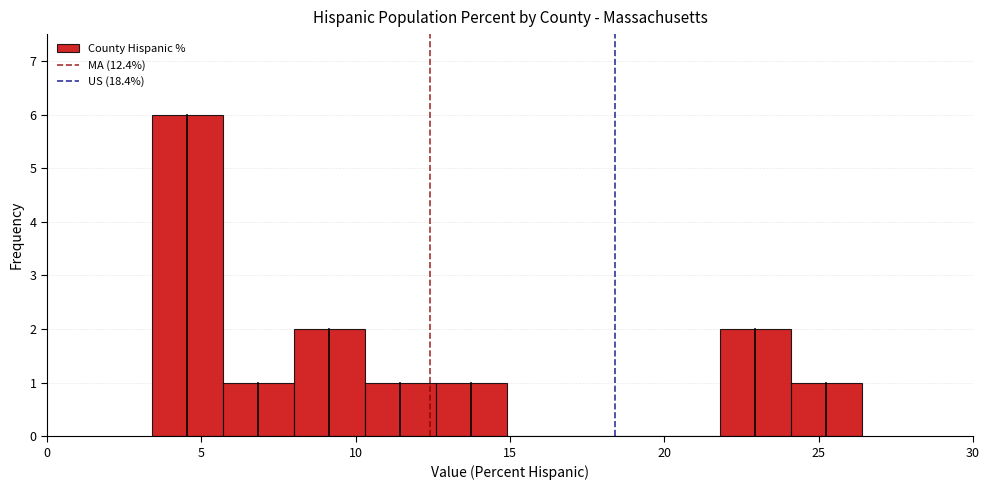

What is the height of the bar covering 8.0 to 10.3 on the x-axis? Neither the bar edges nor the heights are printed on the chart, so give them approximately, as read against the axes.

2